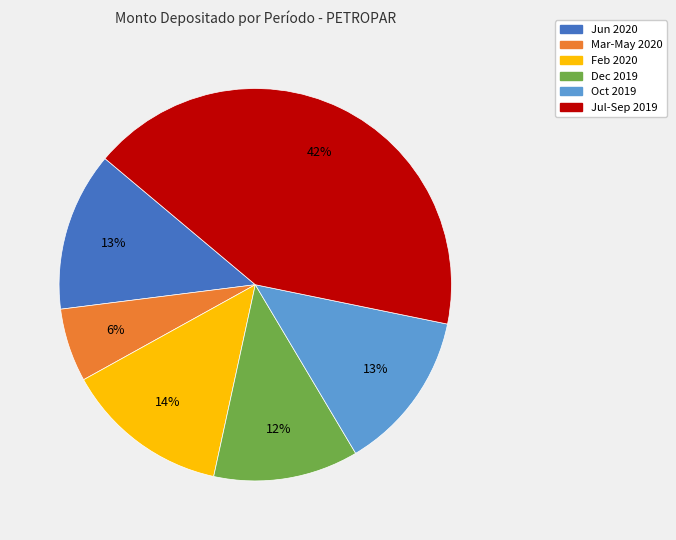

How many slices are in this pie chart?

6